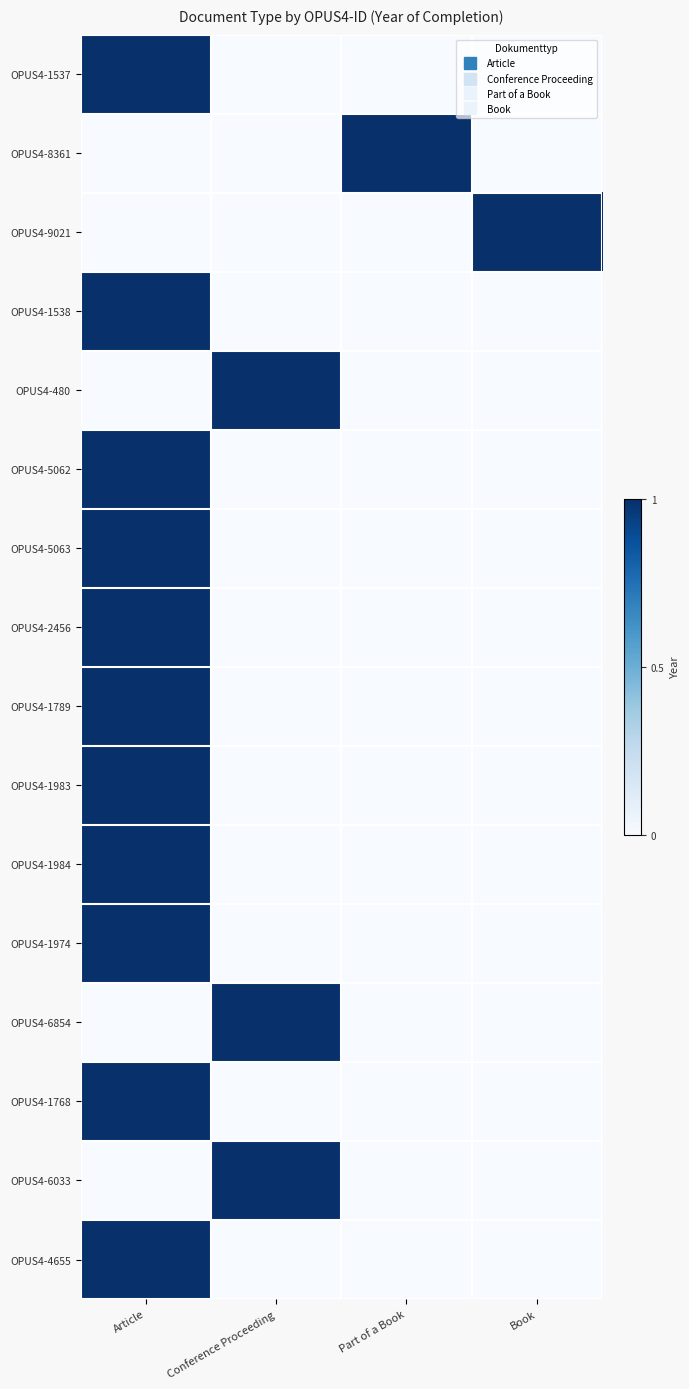

Reading right to left, list all the values displayed in this chart.

OPUS4-1537: Book=0	Part of a Book=0	Conference Proceeding=0	Article=1
OPUS4-8361: Book=0	Part of a Book=1	Conference Proceeding=0	Article=0
OPUS4-9021: Book=1	Part of a Book=0	Conference Proceeding=0	Article=0
OPUS4-1538: Book=0	Part of a Book=0	Conference Proceeding=0	Article=1
OPUS4-480: Book=0	Part of a Book=0	Conference Proceeding=1	Article=0
OPUS4-5062: Book=0	Part of a Book=0	Conference Proceeding=0	Article=1
OPUS4-5063: Book=0	Part of a Book=0	Conference Proceeding=0	Article=1
OPUS4-2456: Book=0	Part of a Book=0	Conference Proceeding=0	Article=1
OPUS4-1789: Book=0	Part of a Book=0	Conference Proceeding=0	Article=1
OPUS4-1983: Book=0	Part of a Book=0	Conference Proceeding=0	Article=1
OPUS4-1984: Book=0	Part of a Book=0	Conference Proceeding=0	Article=1
OPUS4-1974: Book=0	Part of a Book=0	Conference Proceeding=0	Article=1
OPUS4-6854: Book=0	Part of a Book=0	Conference Proceeding=1	Article=0
OPUS4-1768: Book=0	Part of a Book=0	Conference Proceeding=0	Article=1
OPUS4-6033: Book=0	Part of a Book=0	Conference Proceeding=1	Article=0
OPUS4-4655: Book=0	Part of a Book=0	Conference Proceeding=0	Article=1